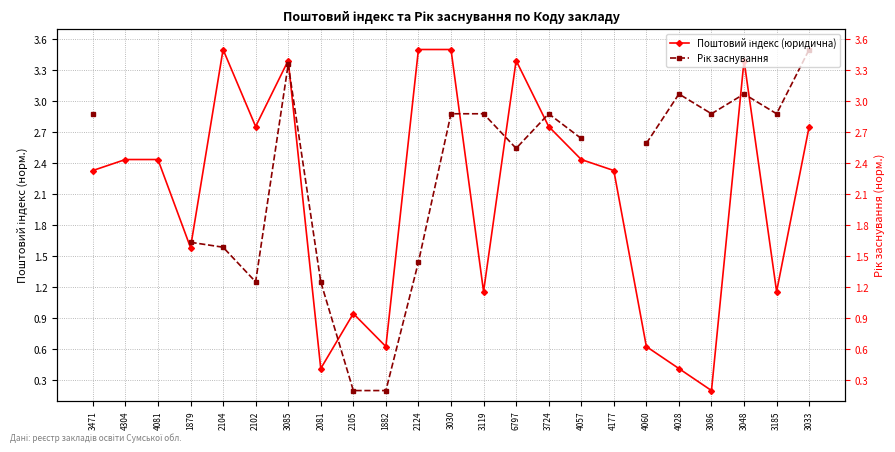

Count the number of data series in this chart.

2